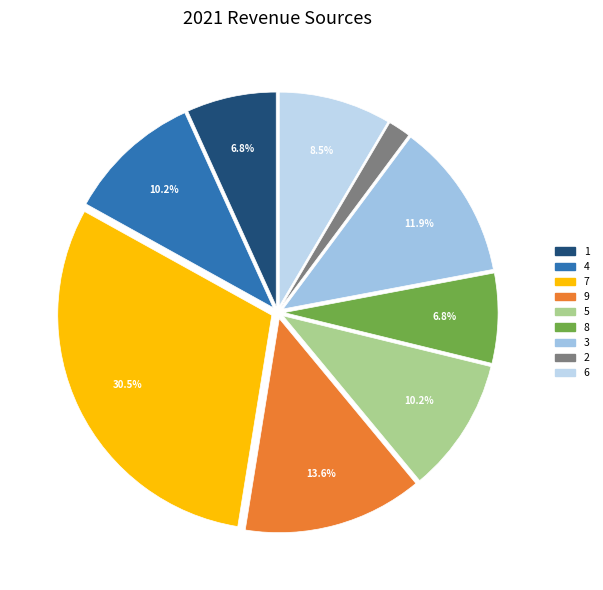

To the nearest percent, what is the difference between the largest and smallest slice percentages?

29%